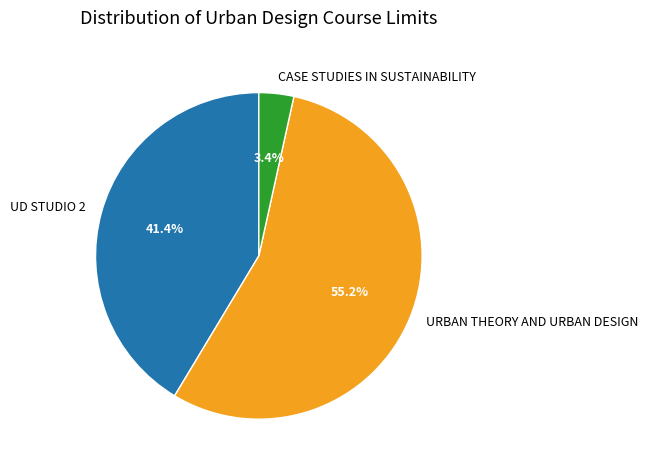

Is it true that URBAN THEORY AND URBAN DESIGN is 66% of the pie?

False